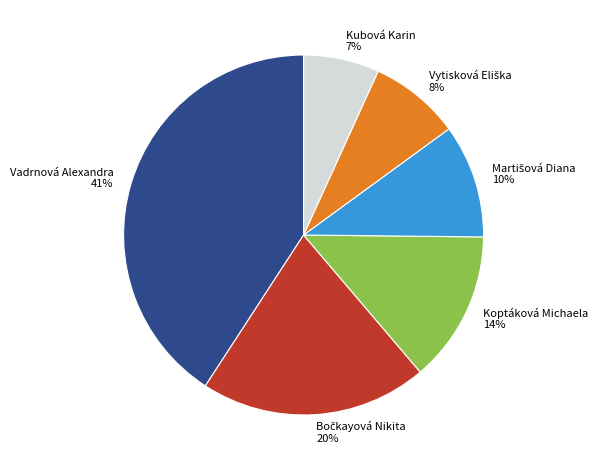

What percentage is the Vadrnová Alexandra slice, to the nearest percent?

41%